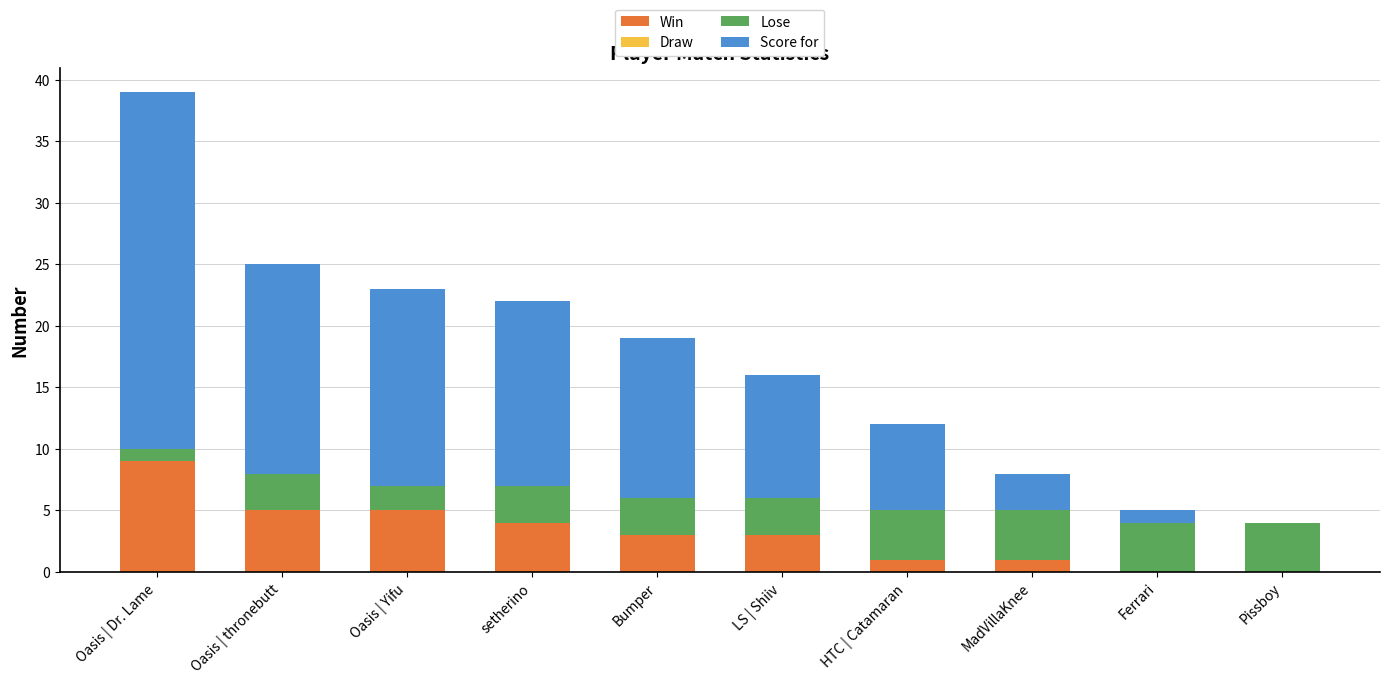

Which category has the highest value in the Win series?

Oasis | Dr. Lame